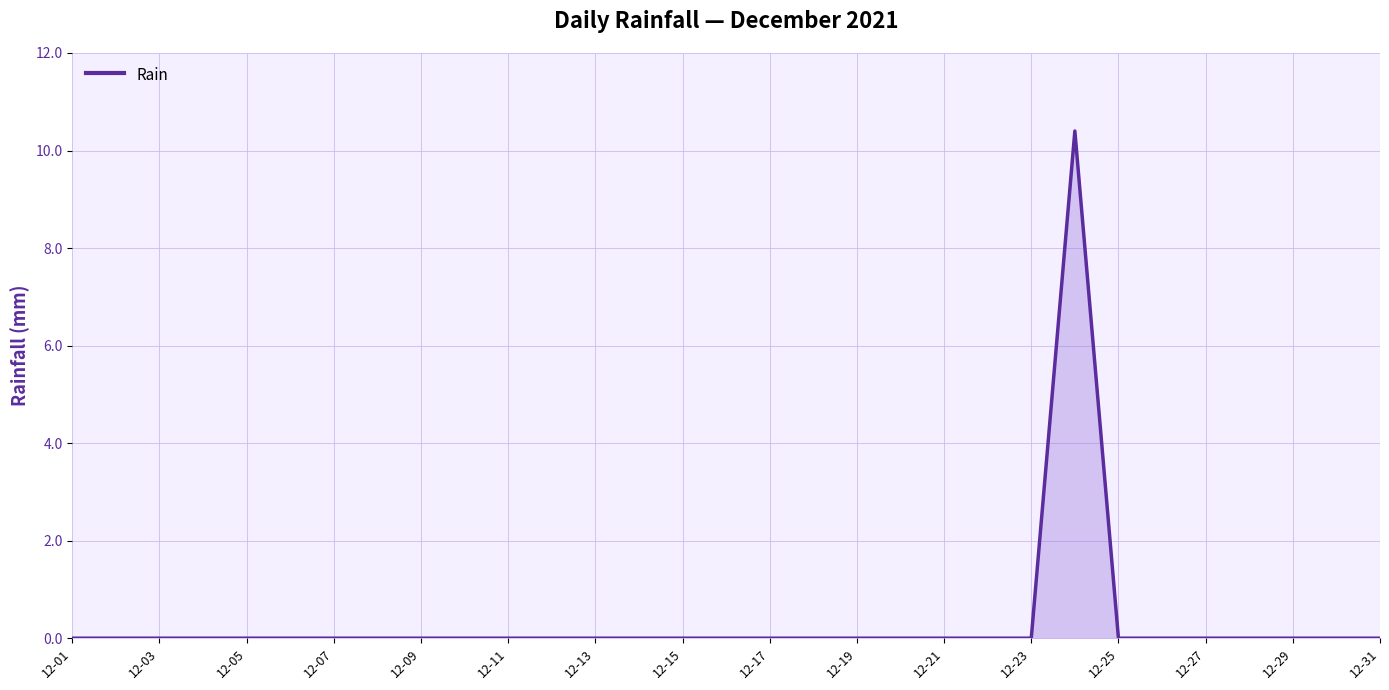

What is the difference between the maximum and minimum values?

10.4